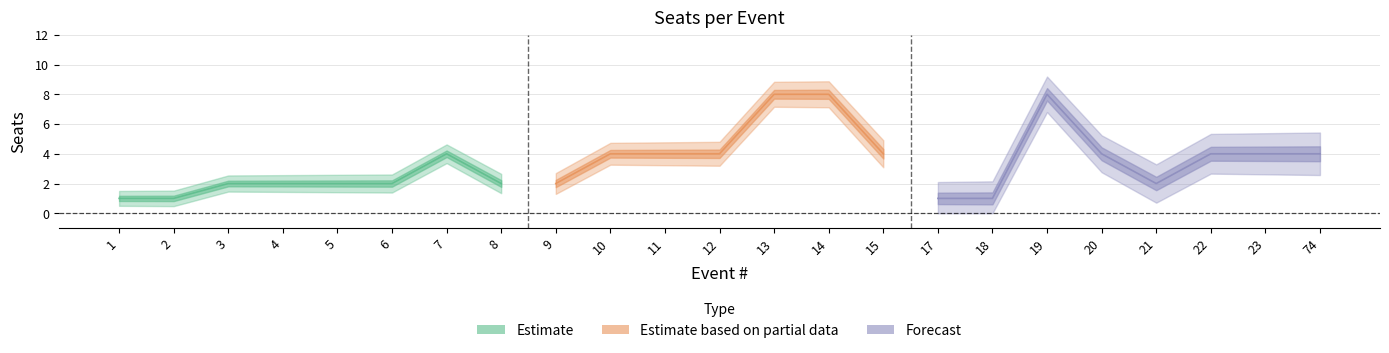

The value at 15 is 2. True or false?

False